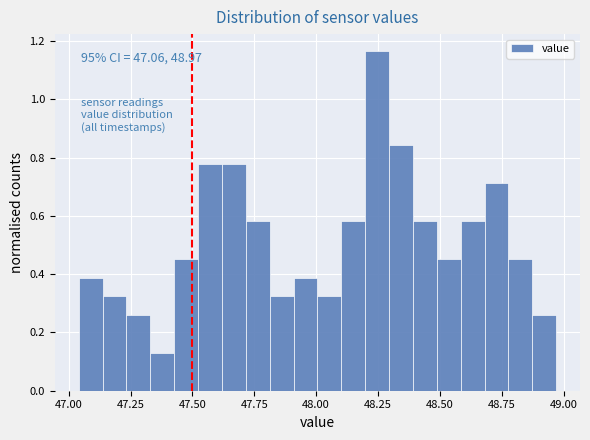

Read against the x-axis, roughly where is the centre of the tallest bar?

48.25